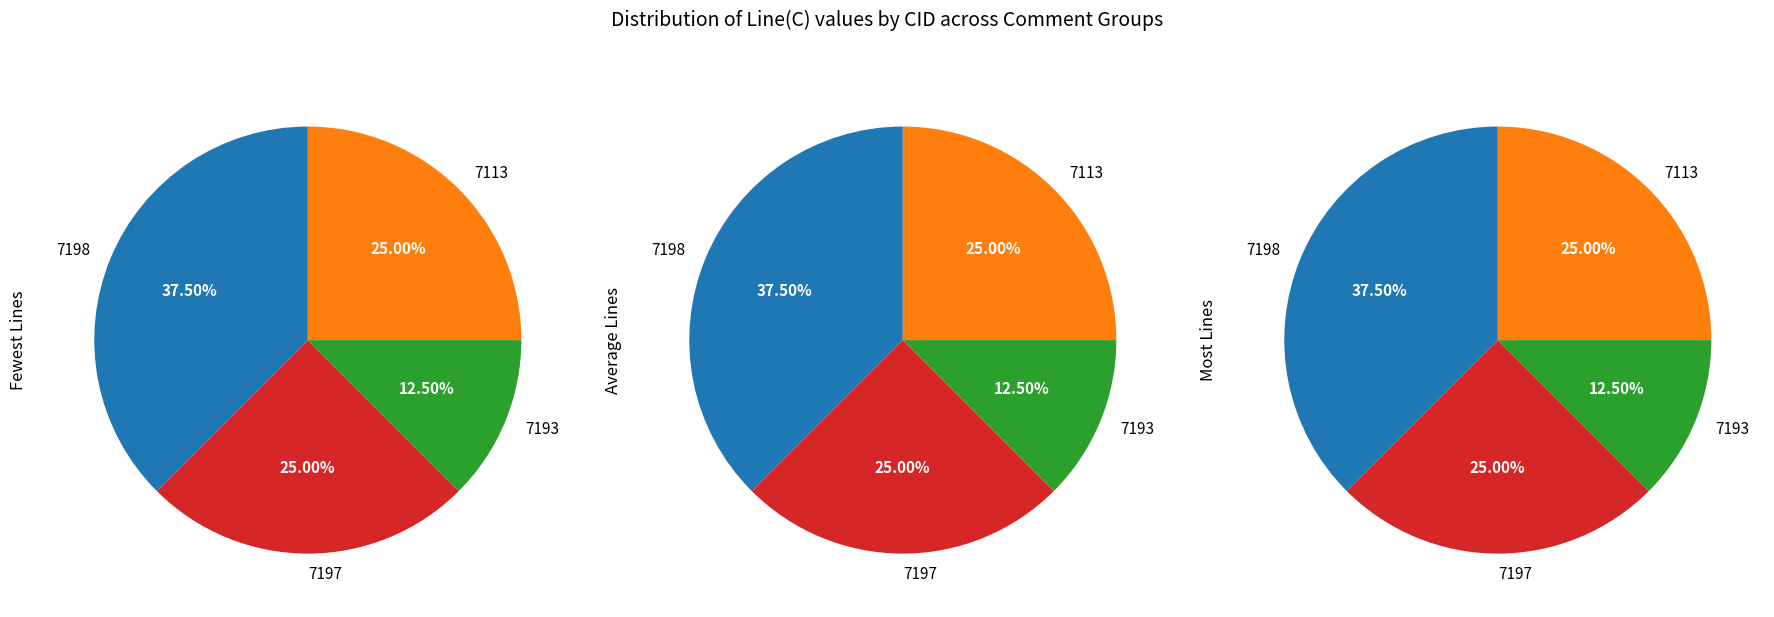

True or false: 7198 accounts for 38% of the total.

True